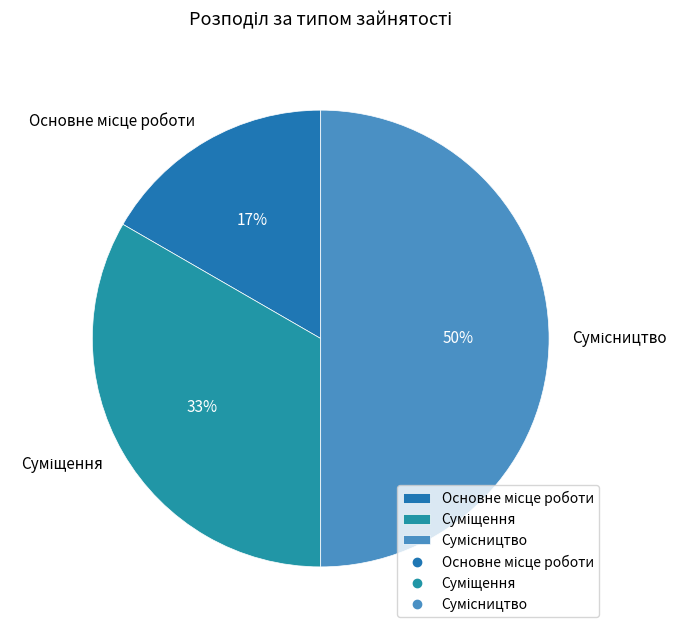

To the nearest percent, what is the average slice percentage?

33%